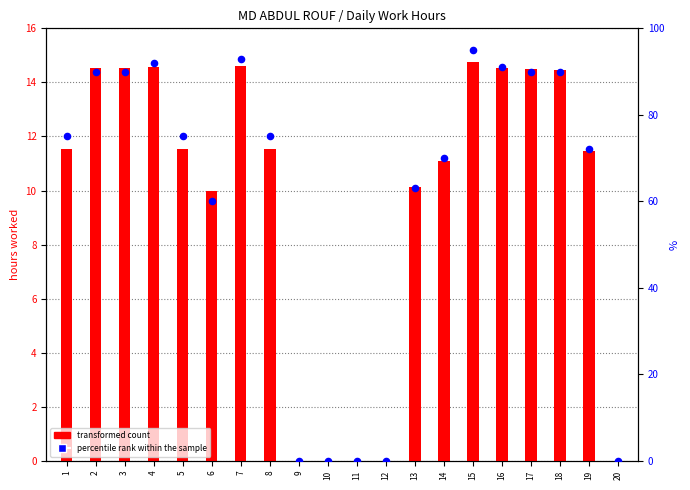

What is the total value across all series at 3?

104.5